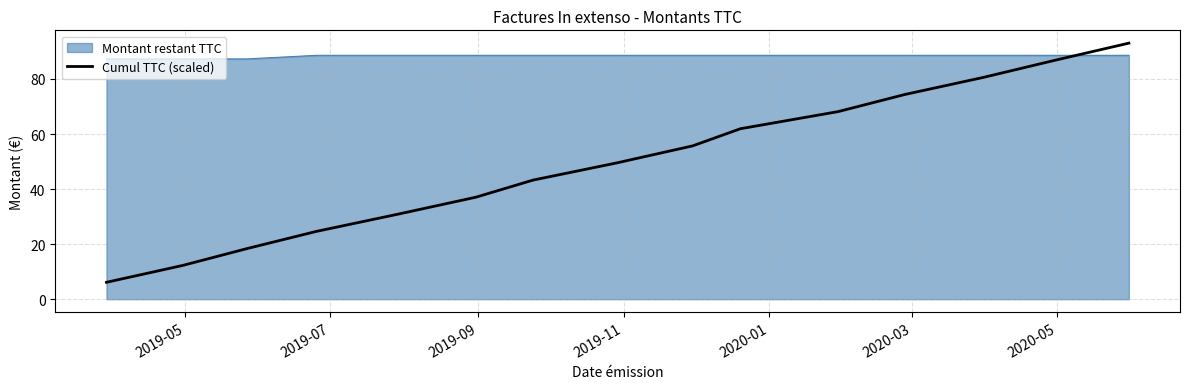

Rank the series by their maximum value, from highest to lowest.

Cumul TTC (scaled), Montant restant TTC